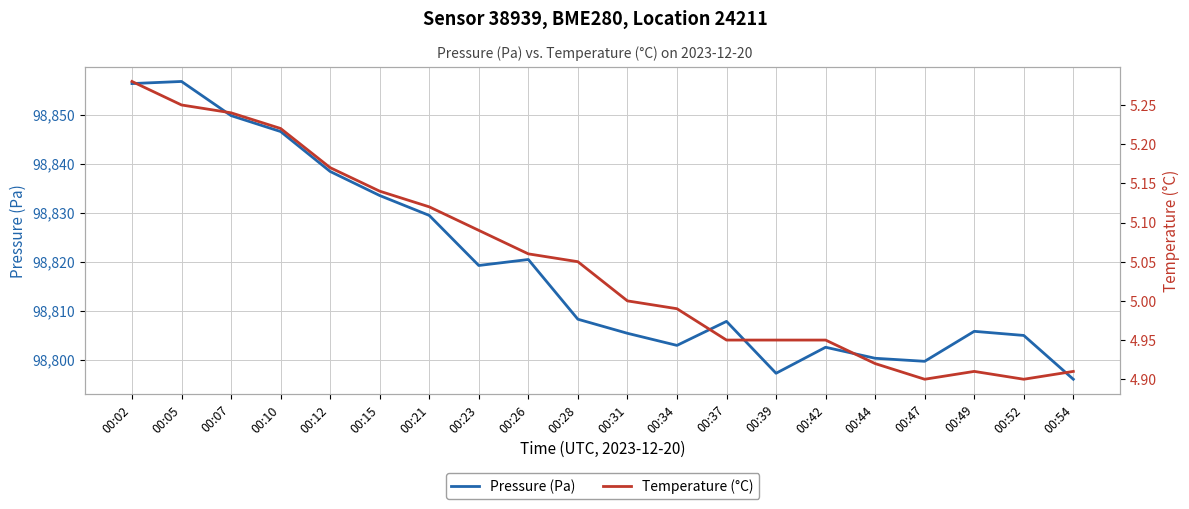

What is the approximate value of Pressure (Pa) at 00:54?

98796.0